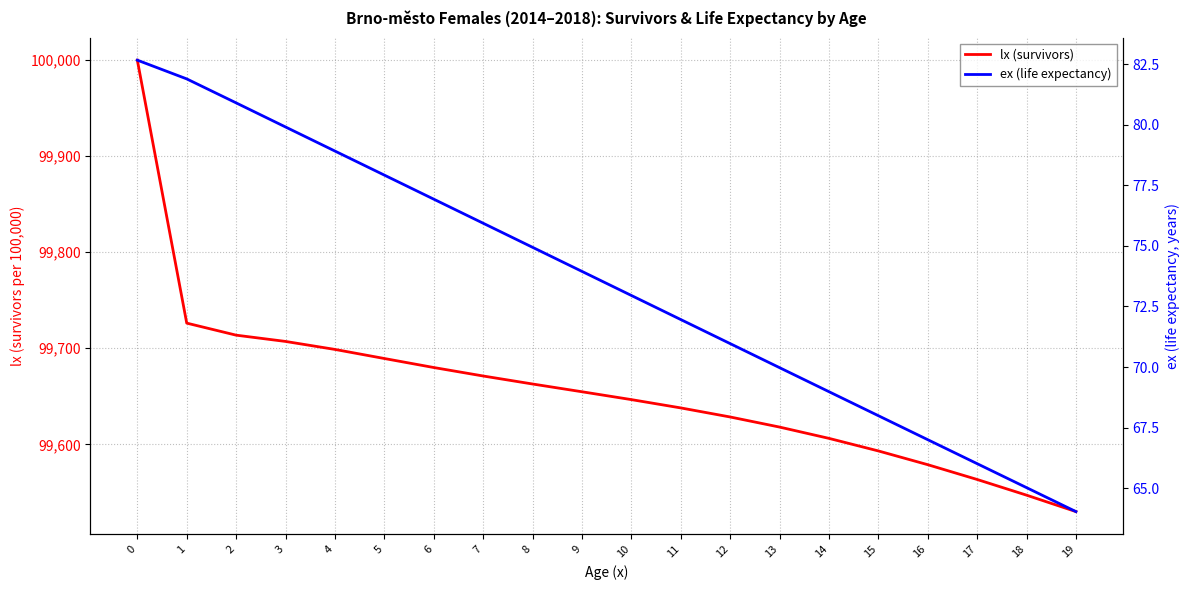

Reading right to left, what are all the values shown in this chart?

lx (survivors): 19=99530.0	18=99547.1	17=99563.4	16=99578.8	15=99593.1	14=99606.2	13=99618.0	12=99628.5	11=99637.9	10=99646.6	9=99654.7	8=99662.8	7=99671.2	6=99680.0	5=99689.4	4=99698.8	3=99707.1	2=99713.7	1=99726.2	0=100000.0
ex (life expectancy): 19=64.0	18=65.0	17=66.0	16=67.0	15=68.0	14=69.0	13=70.0	12=71.0	11=72.0	10=73.0	9=73.9	8=74.9	7=75.9	6=76.9	5=77.9	4=78.9	3=79.9	2=80.9	1=81.9	0=82.7